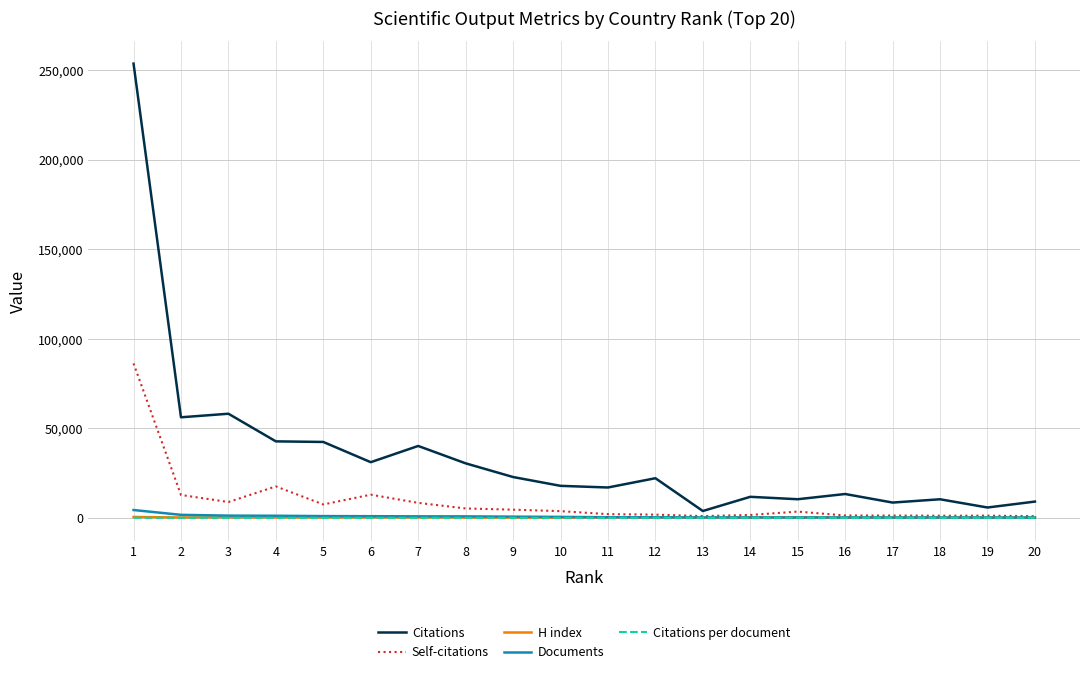

What is the difference between the maximum and minimum values in the Documents series?

4201.0